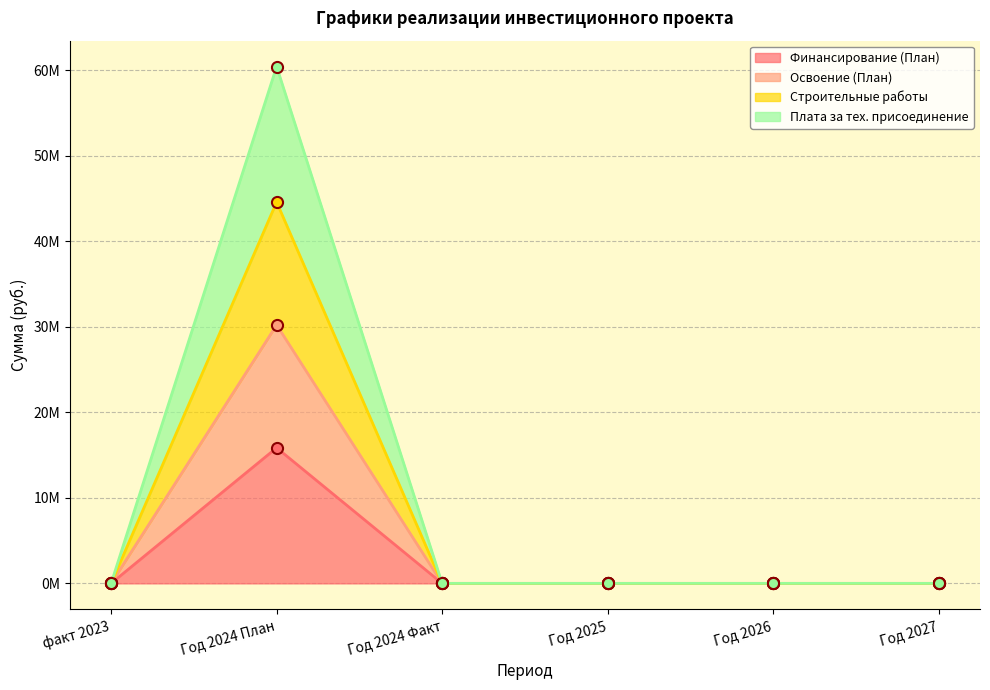

What is the approximate value of Строительные работы at Год 2024 План?

44.6